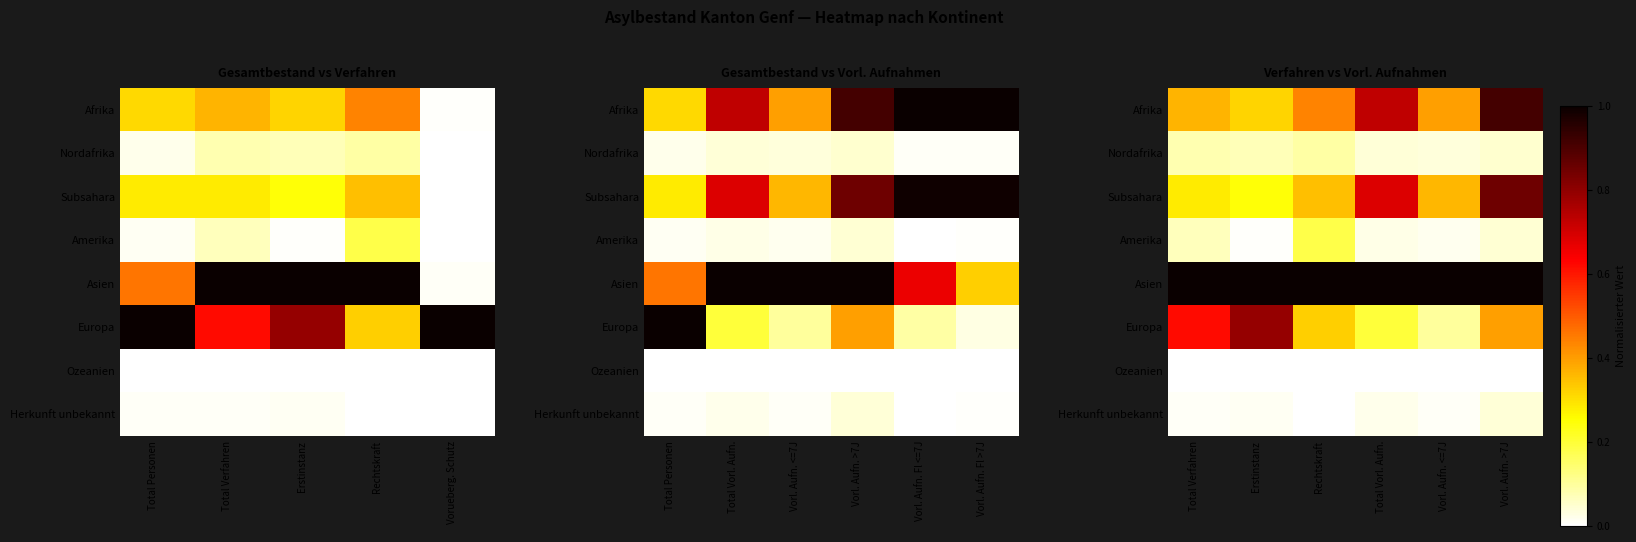

The Asien series shows 0.4 at Vorl. Aufn. >7J. True or false?

False